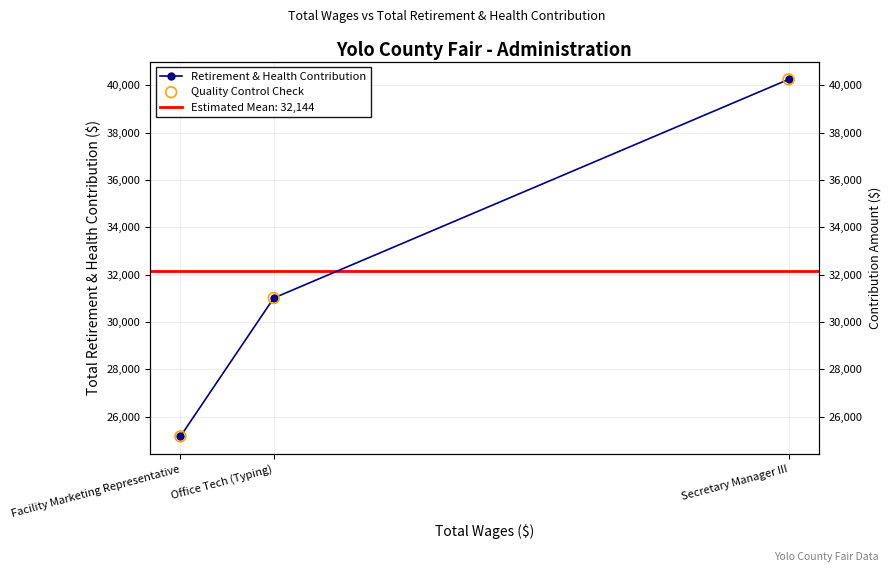

Is the value of Retirement & Health Contribution at Secretary Manager III greater than the value of Quality Control Check at Office Tech (Typing)?

Yes